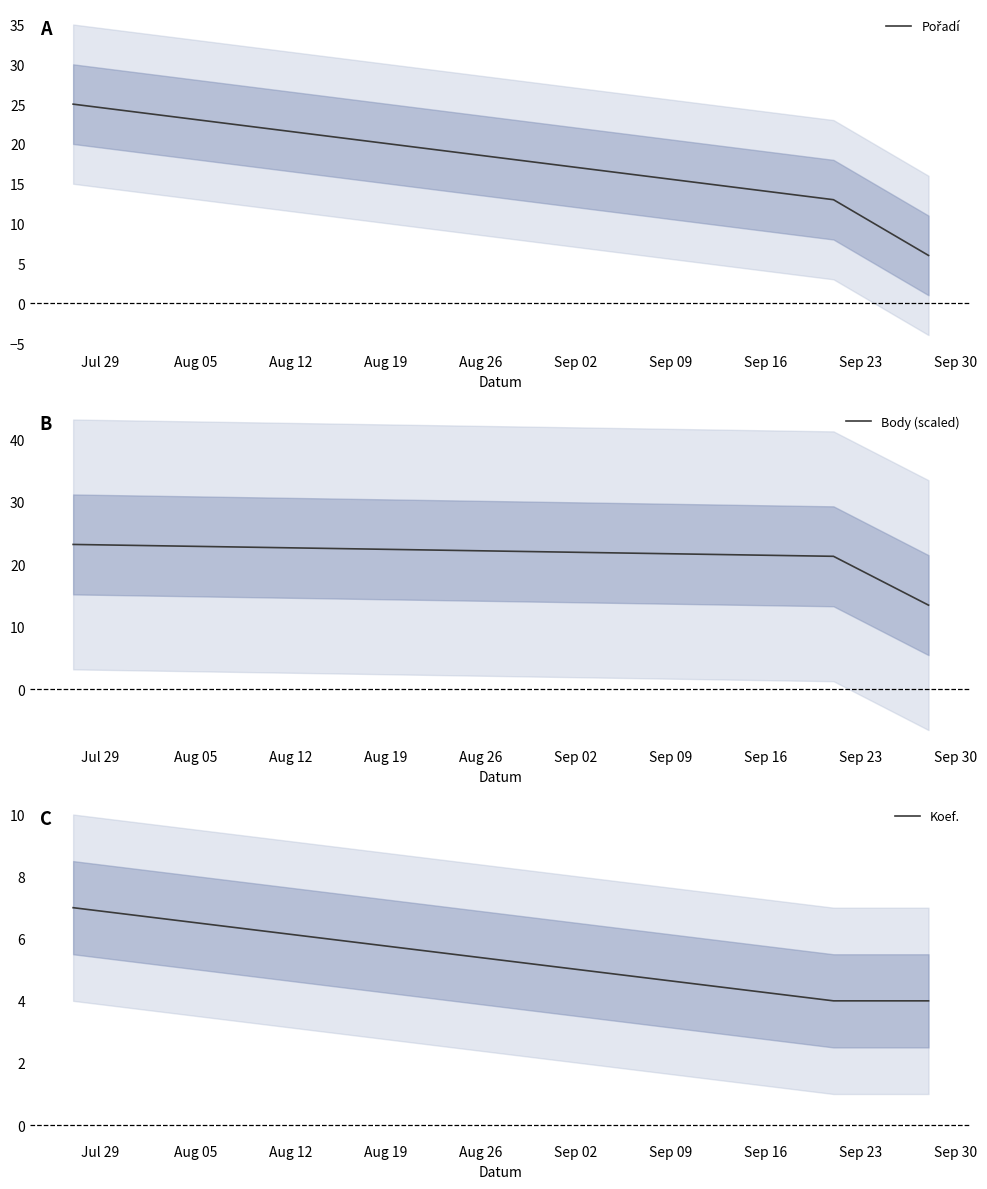

What is the lowest value of the Body (scaled) series?

13.4